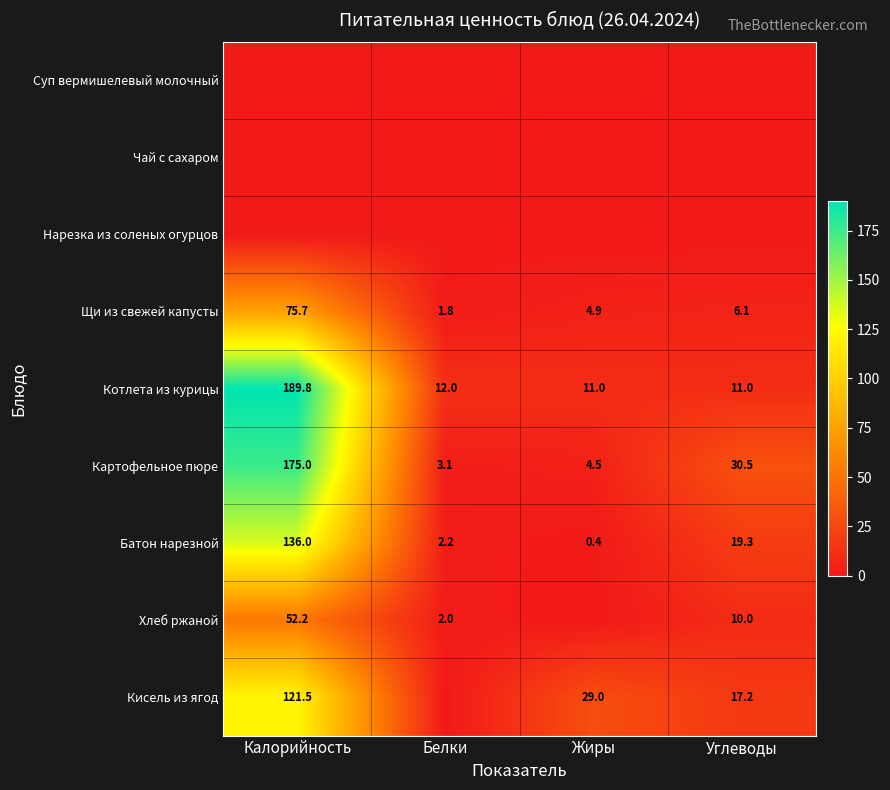

Is it true that Хлеб ржаной equals 92.9 at Калорийность?

False